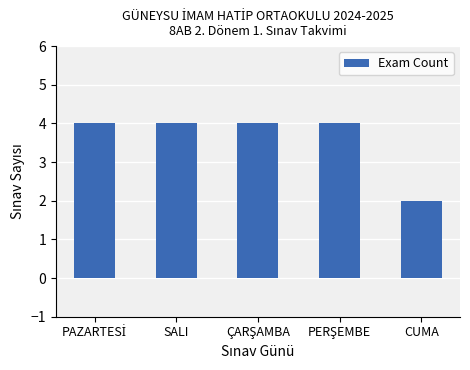

Reading right to left, what are all the values shown in this chart?

2	4	4	4	4